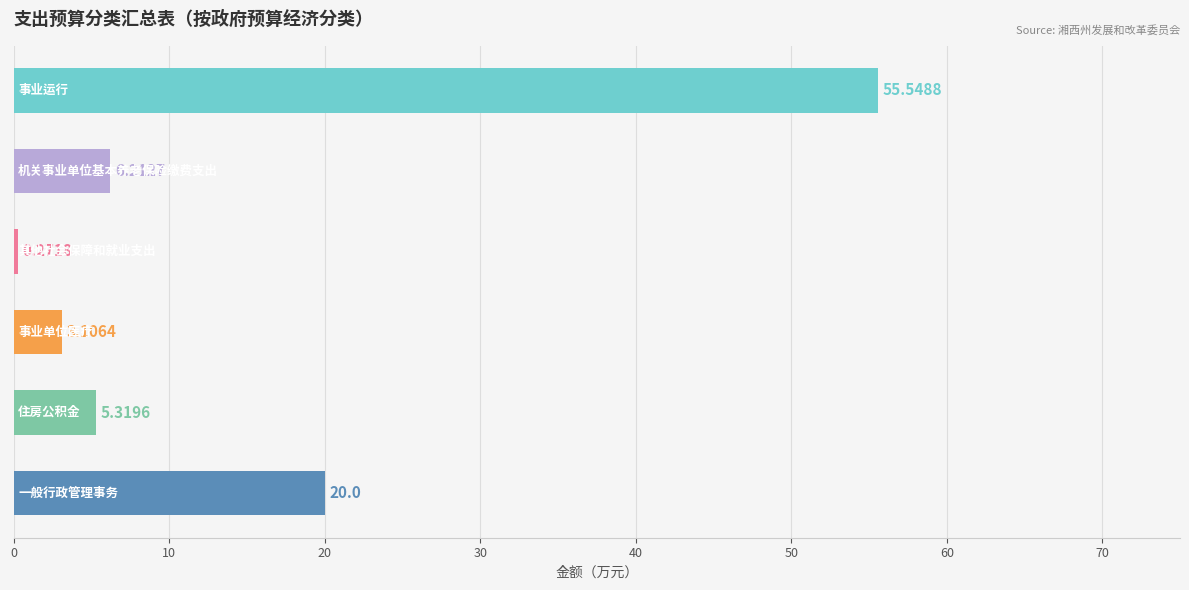

What is the difference between the maximum and minimum values?

55.3